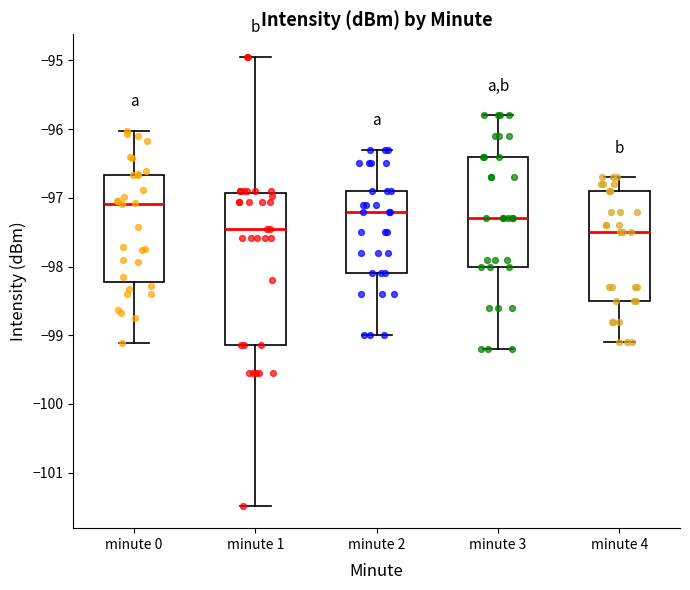

Comparing the boxes themselves (not the whiskers), which one is the tallest?

minute 1